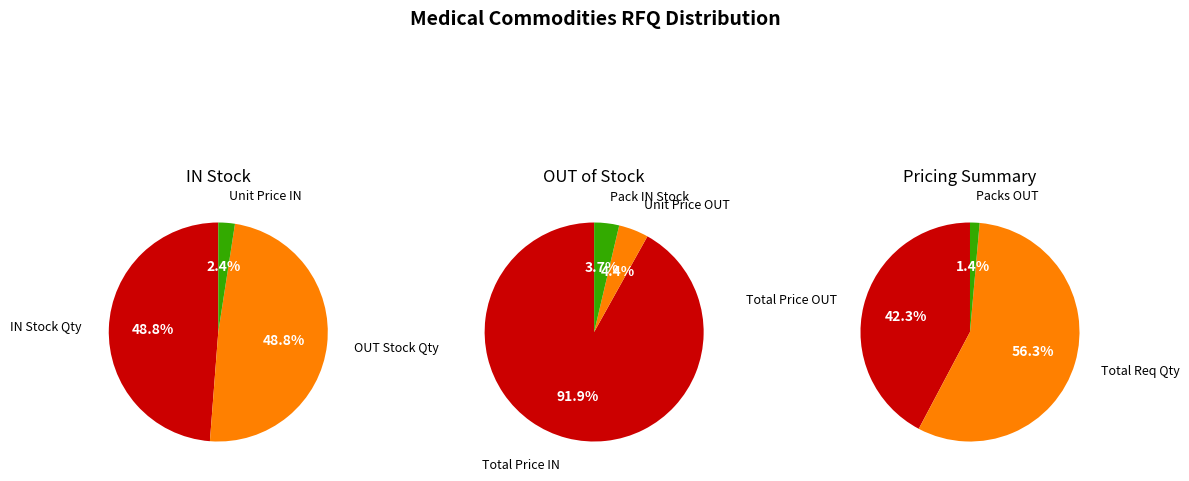

How many segments does this pie chart have?

3